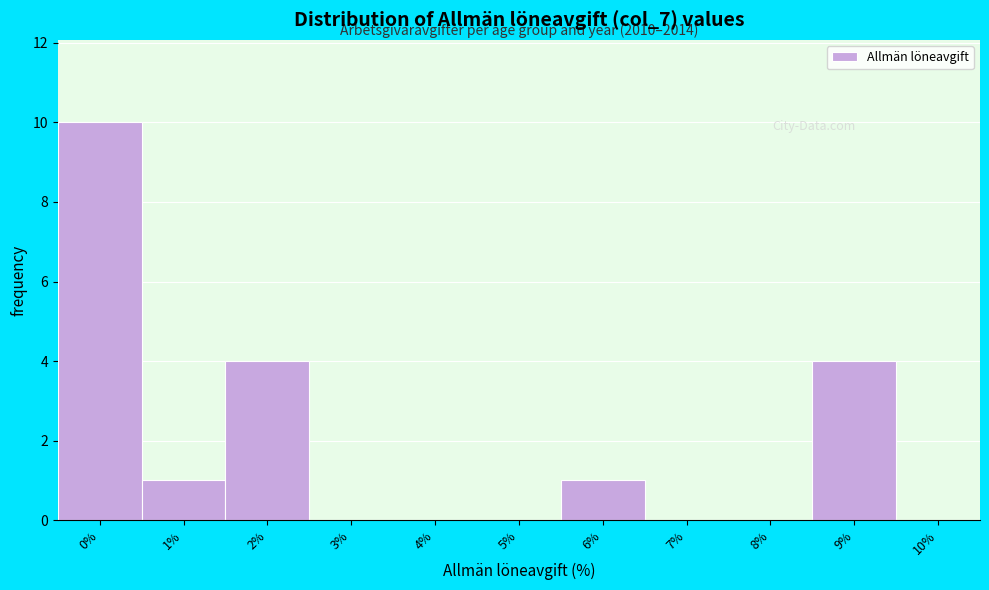

Reading left to right, what are all the values shown in this chart?

0%=10	1%=1	2%=4	3%=0	4%=0	5%=0	6%=1	7%=0	8%=0	9%=4	10%=0